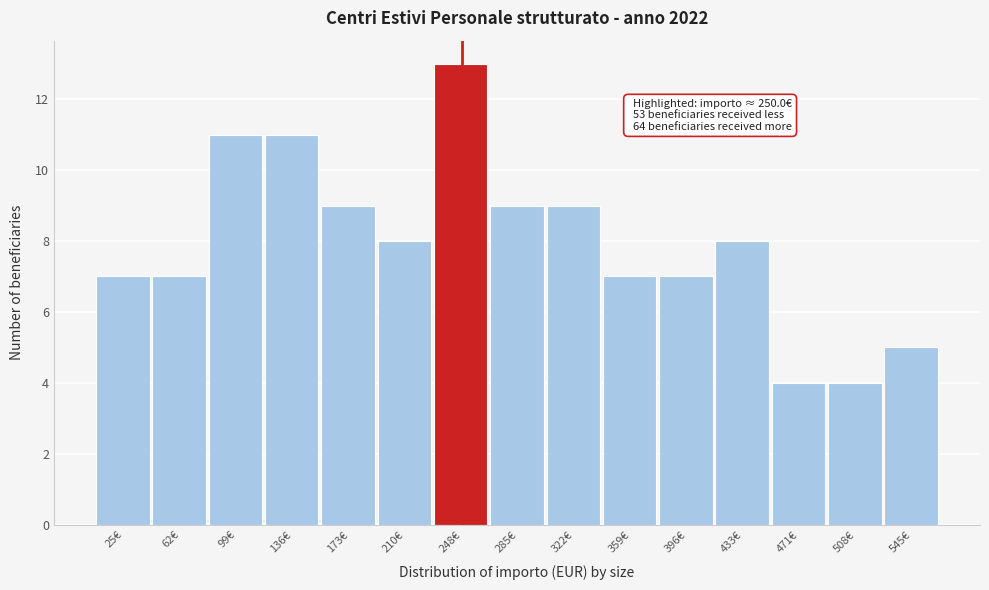

Reading left to right, what are all the values shown in this chart?

25€=7	62€=7	99€=11	136€=11	173€=9	210€=8	248€=13	285€=9	322€=9	359€=7	396€=7	433€=8	471€=4	508€=4	545€=5